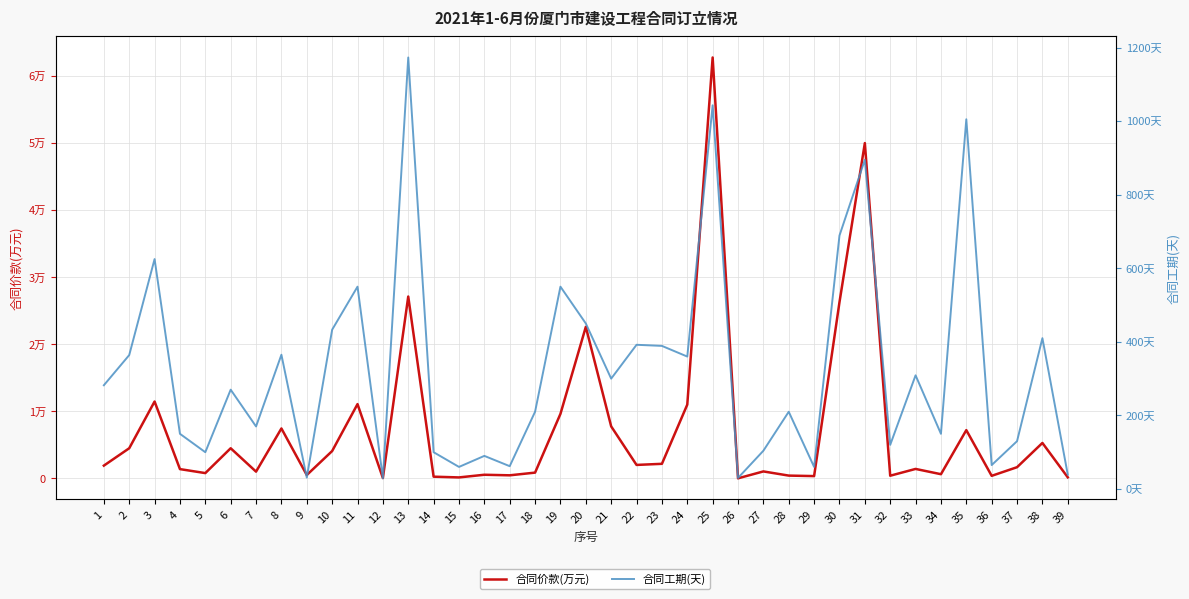

What are all the series names shown in the legend?

合同价款(万元), 合同工期(天)